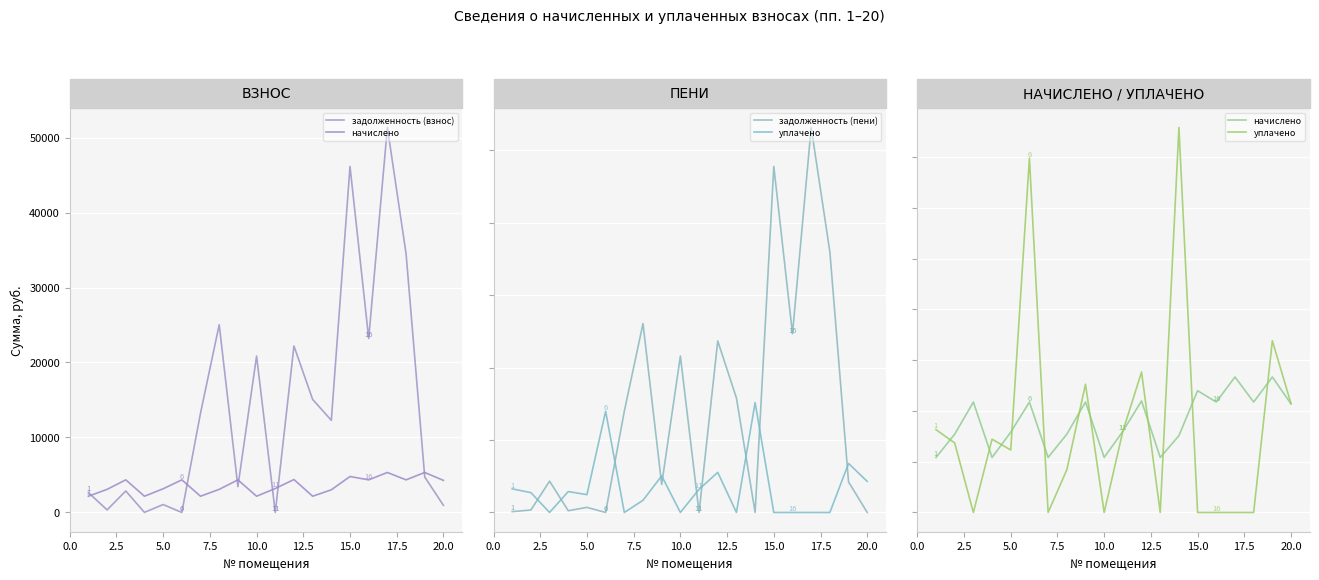

What are all the series names shown in the legend?

задолженность (взнос), начислено, задолженность (пени), уплачено